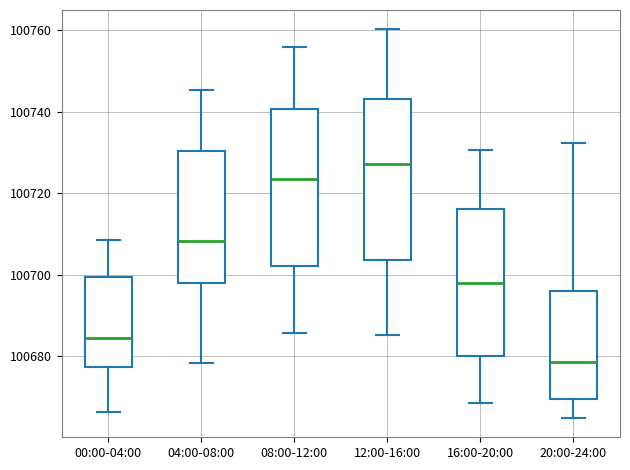

Where does the lower whisker of the box for 20:00-24:00 end on the y-axis? The values are not printed on the chart, so give them approximately, as read against the axis.

100664